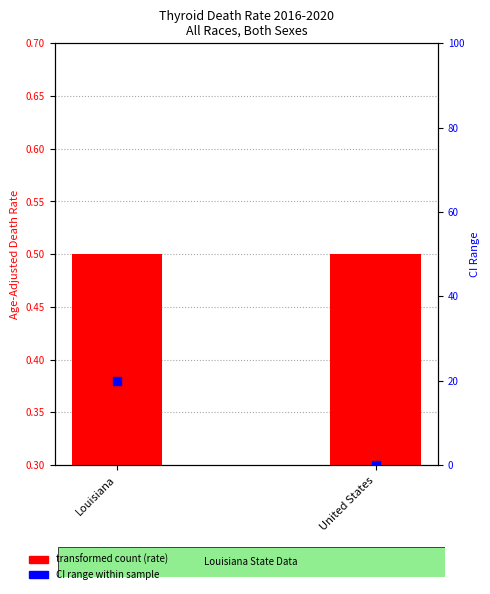

At which category is the sum across all series the highest?

Louisiana